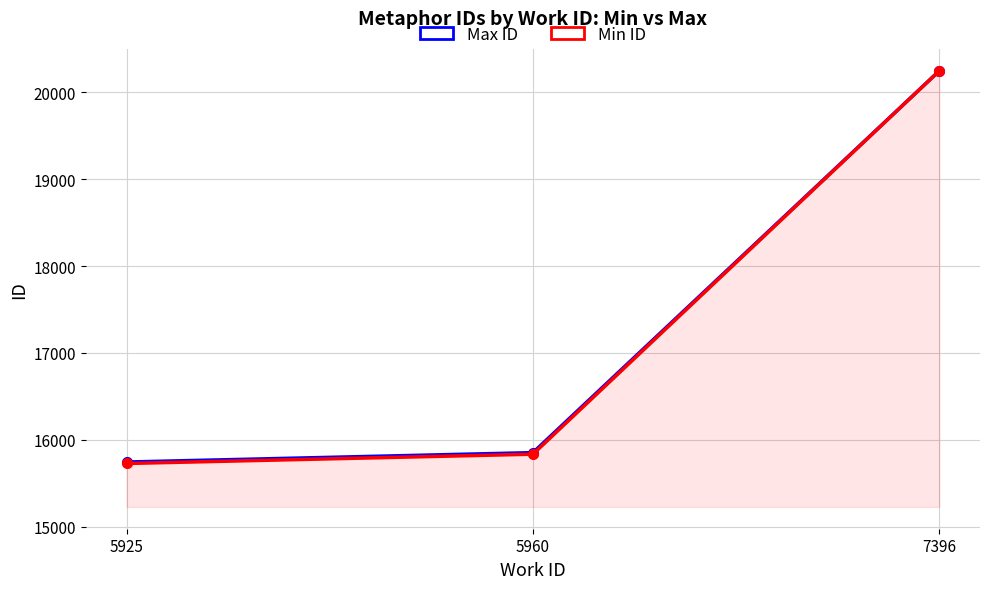

Which has a higher value, 7396 or 5925?

7396